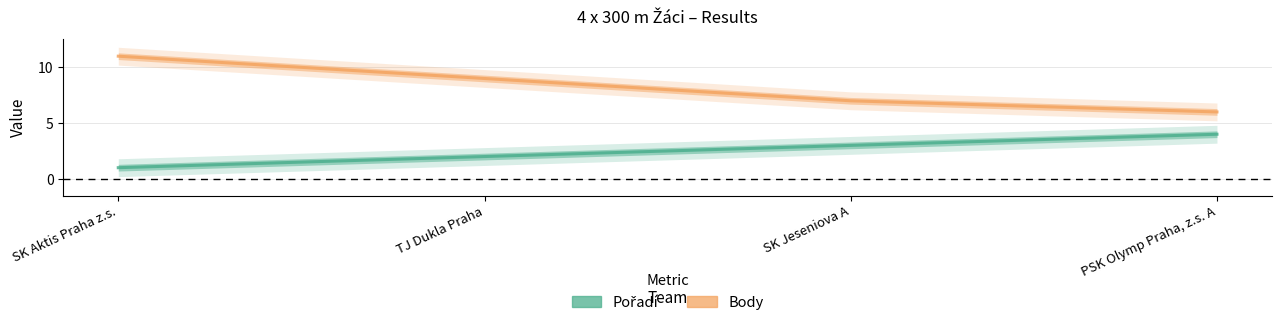

What is the value of the Pořadí point at the 1st from the left?

1